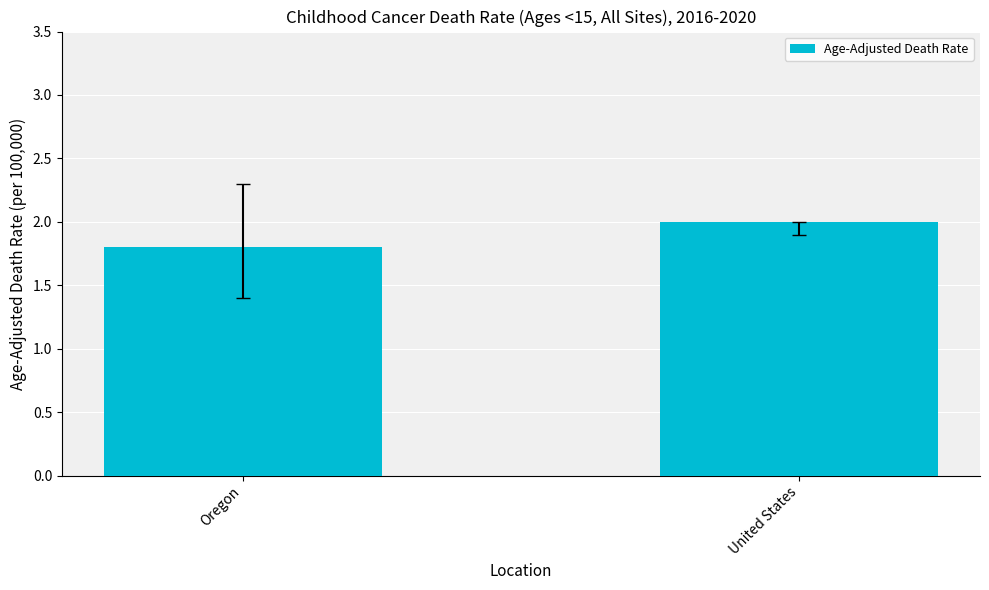

Reading left to right, what are all the values shown in this chart?

Oregon=1.8	United States=2.0